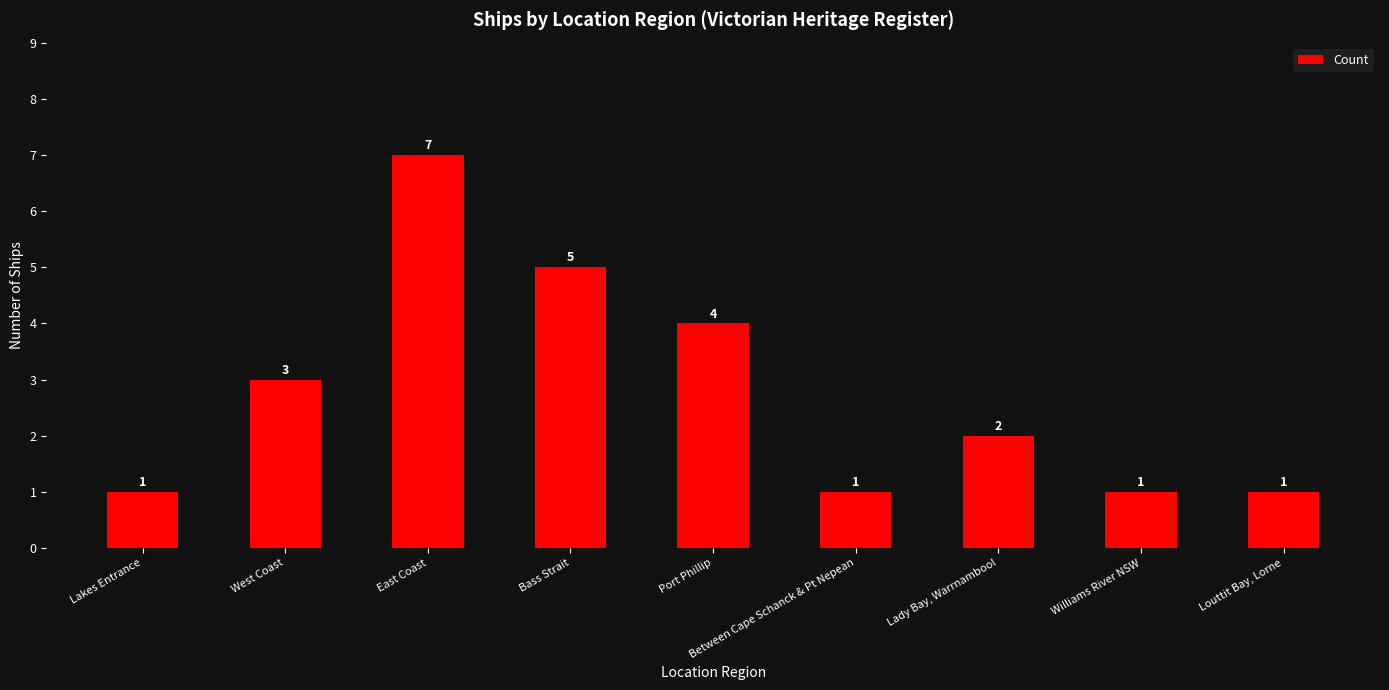

Between Between Cape Schanck & Pt Nepean and Bass Strait, which is larger?

Bass Strait